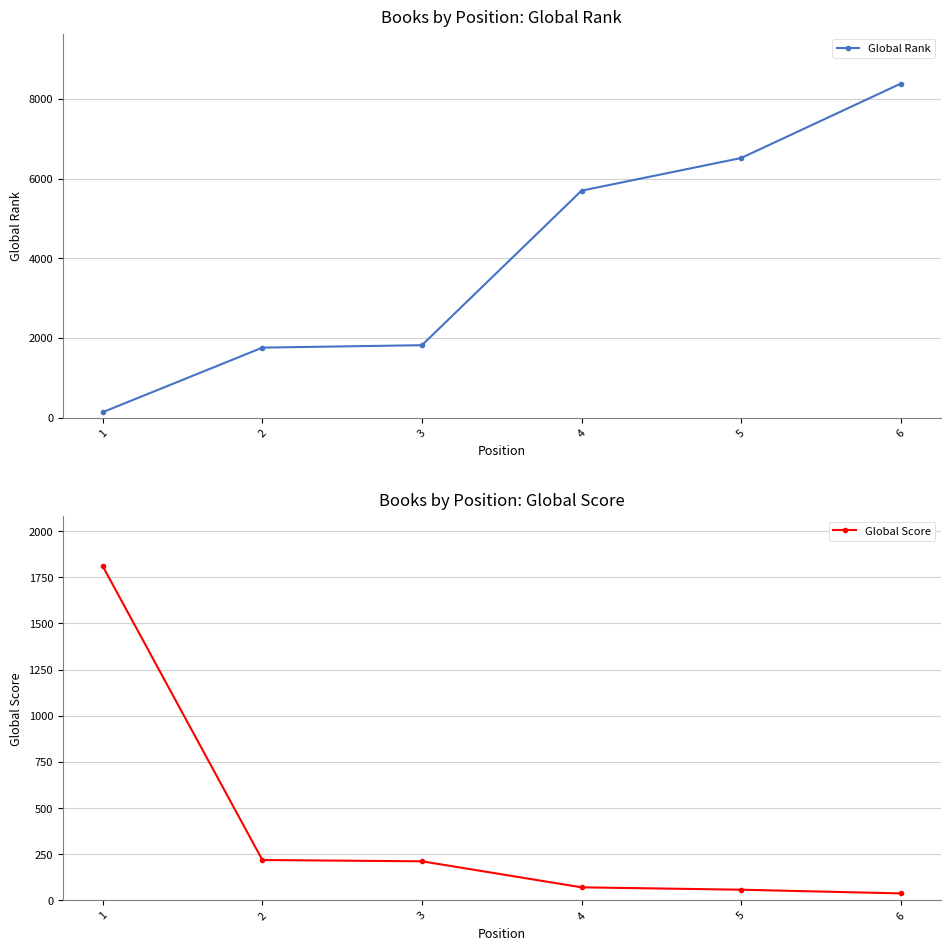

What is the approximate value of Global Rank at 1, to the nearest 100?

100